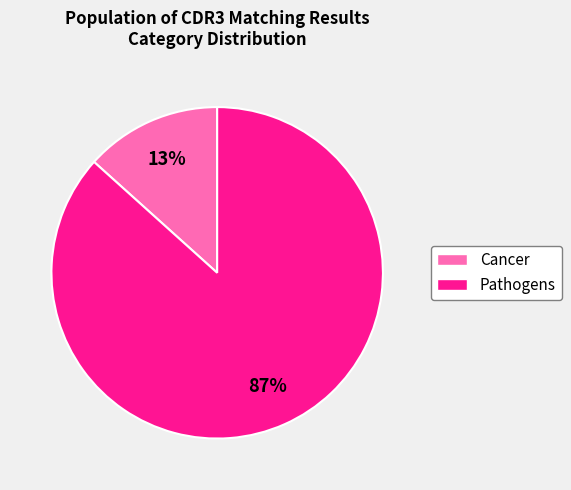

To the nearest percent, what is the average slice percentage?

50%